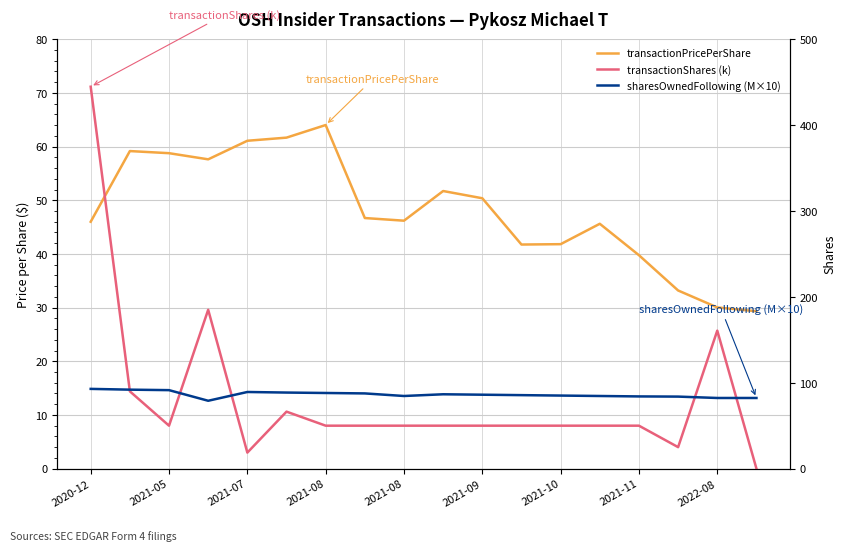

Which has a higher value, 15 or 17?

15